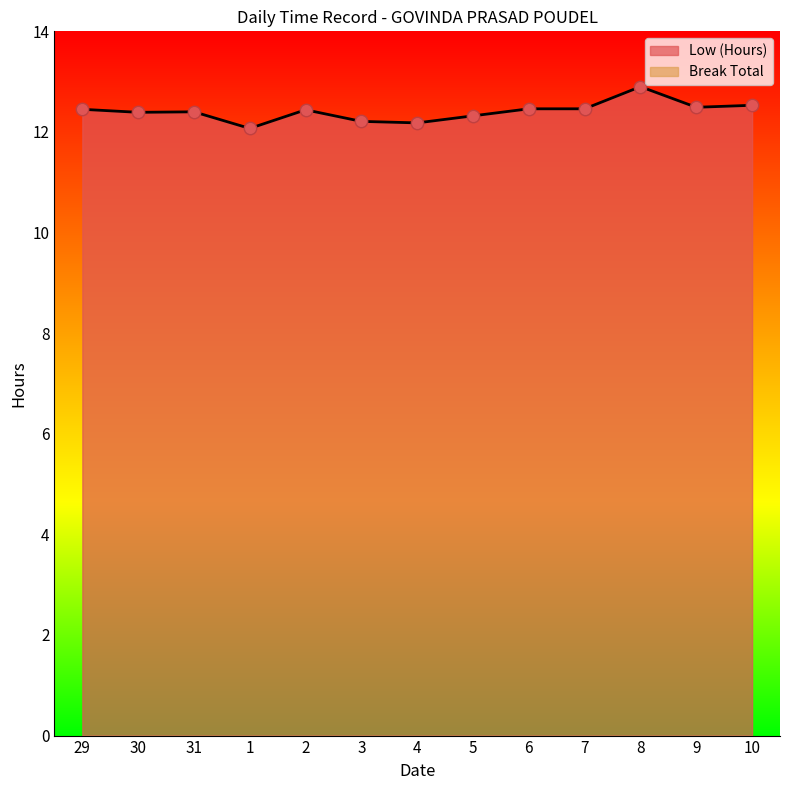

Which has a higher value, 10 or 31?

10